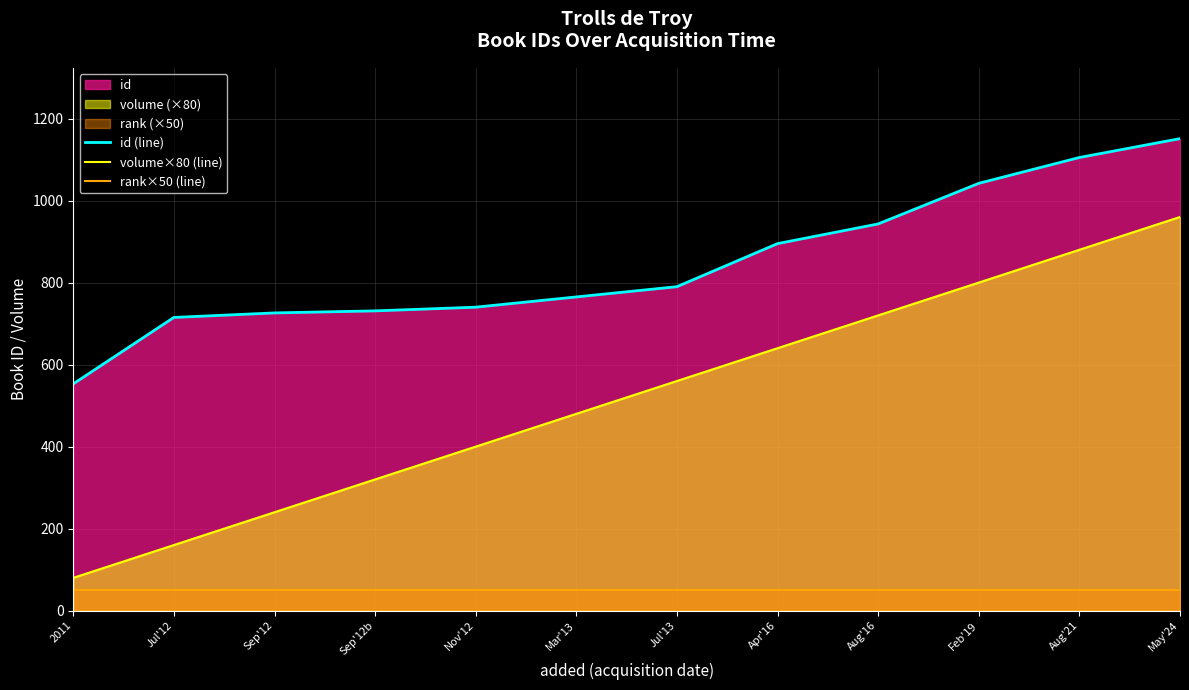

What is the label of the 10th point from the right?

Sep'12